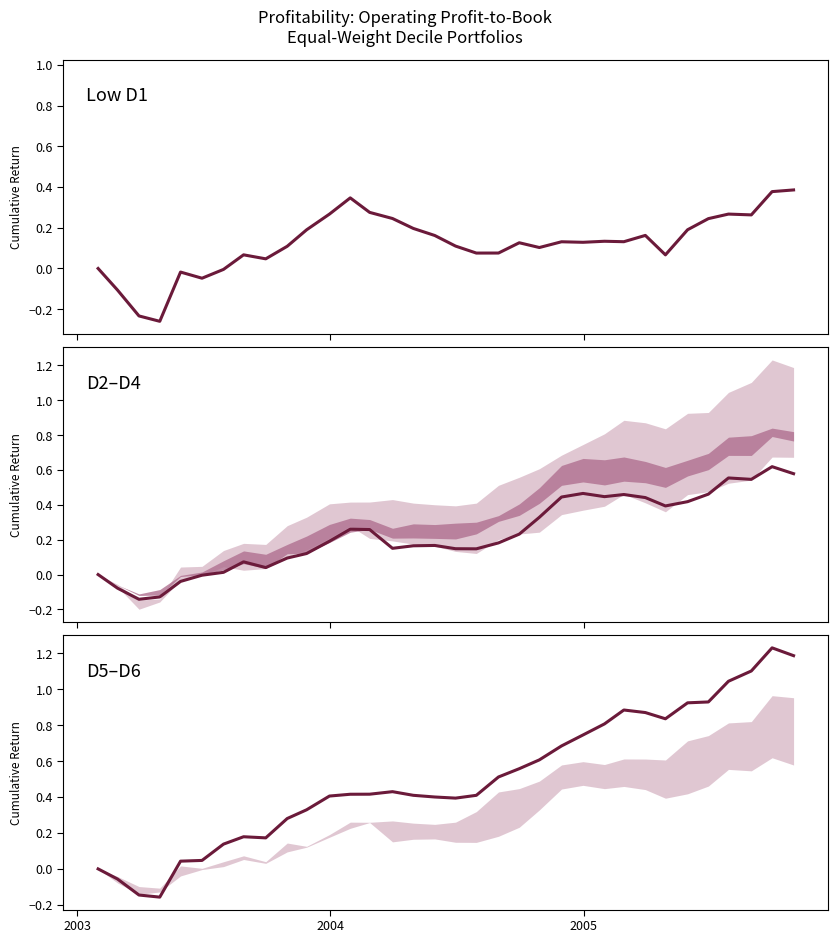

Which series has the largest range (max minus min)?

D3